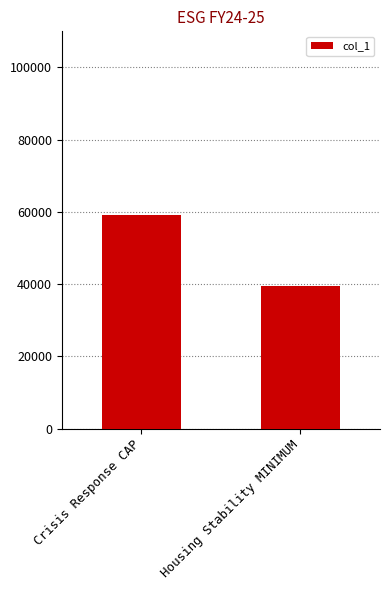

How many values are below 59007?

1